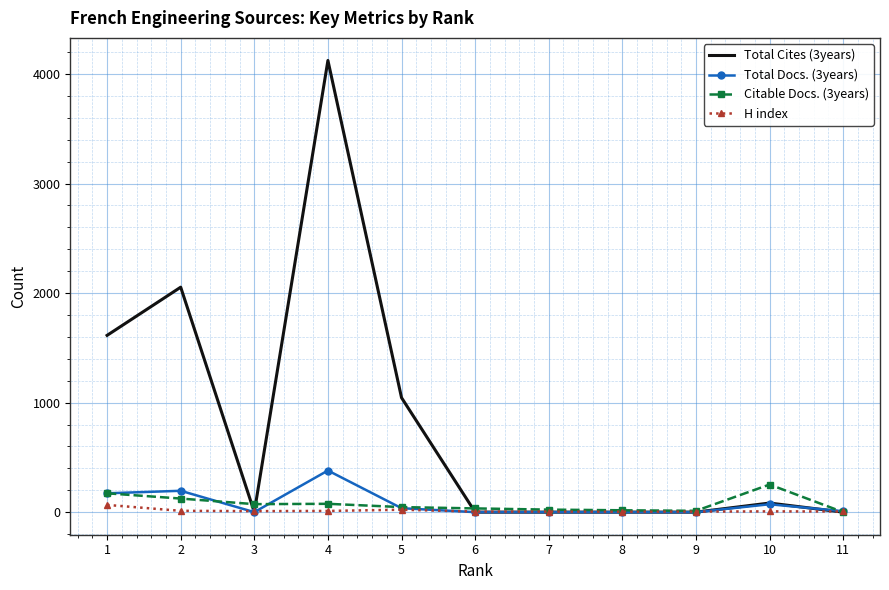

Which series has the widest spread of values?

Total Cites (3years)